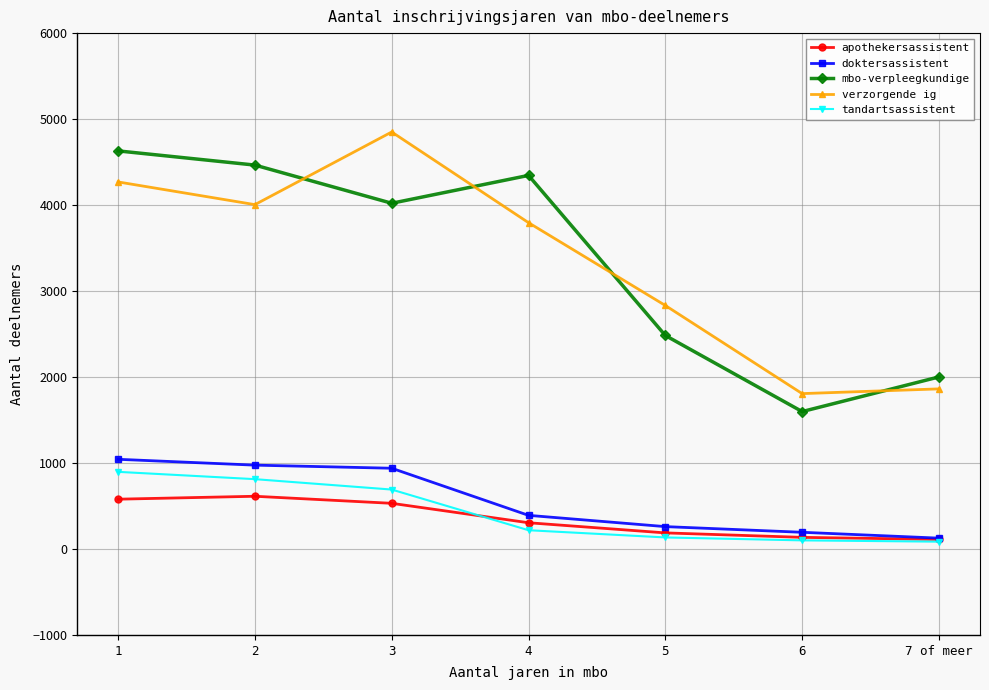

What is the greatest value displayed?

4850